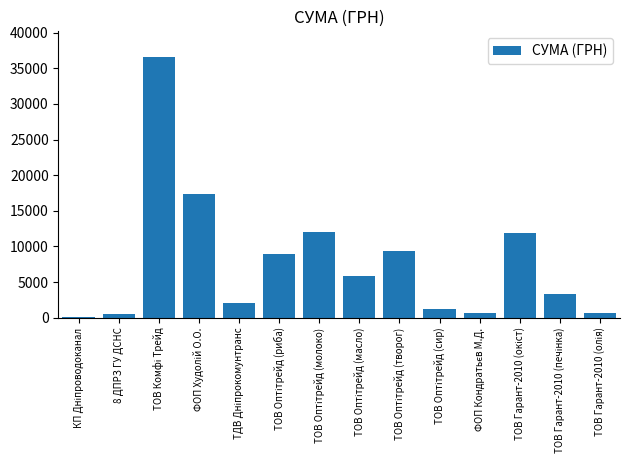

What is the greatest value displayed?

36547.0